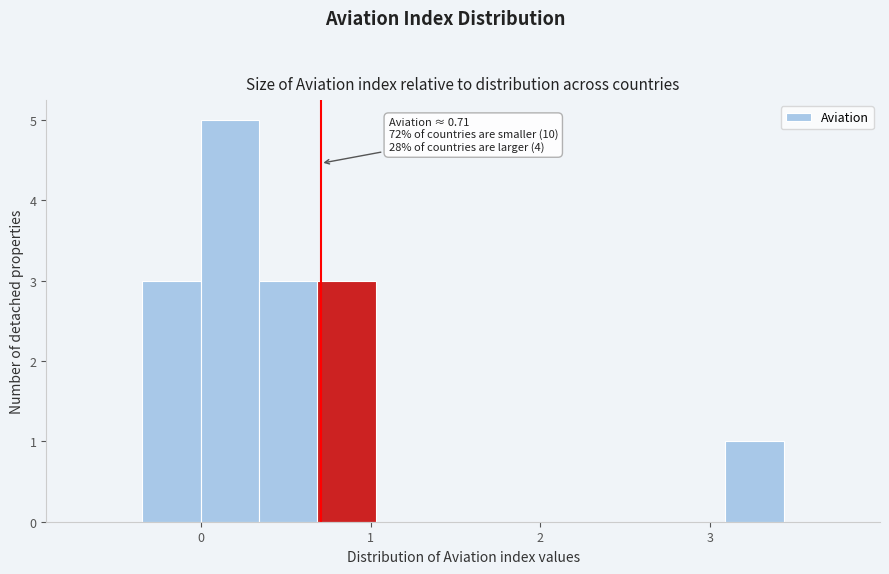

Around what value on the x-axis is the tallest bar? Give the approximate position of its centre, as read against the axis.

0.2